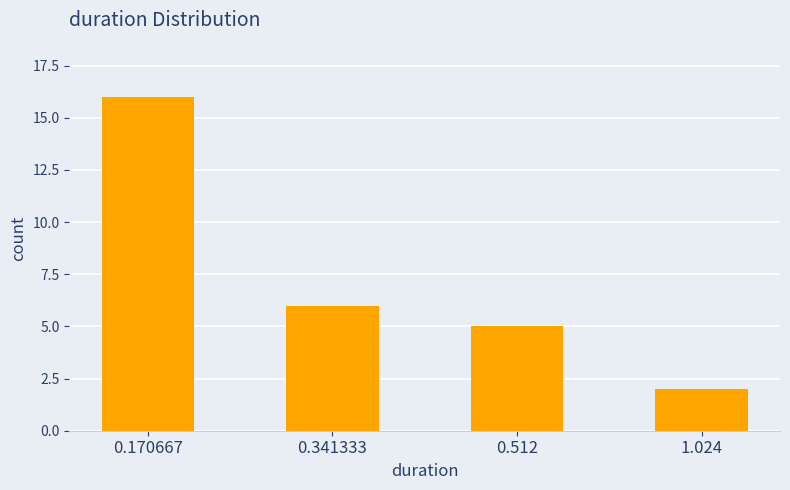

Rank the categories by value from lowest to highest.

1.024, 0.512, 0.341333, 0.170667